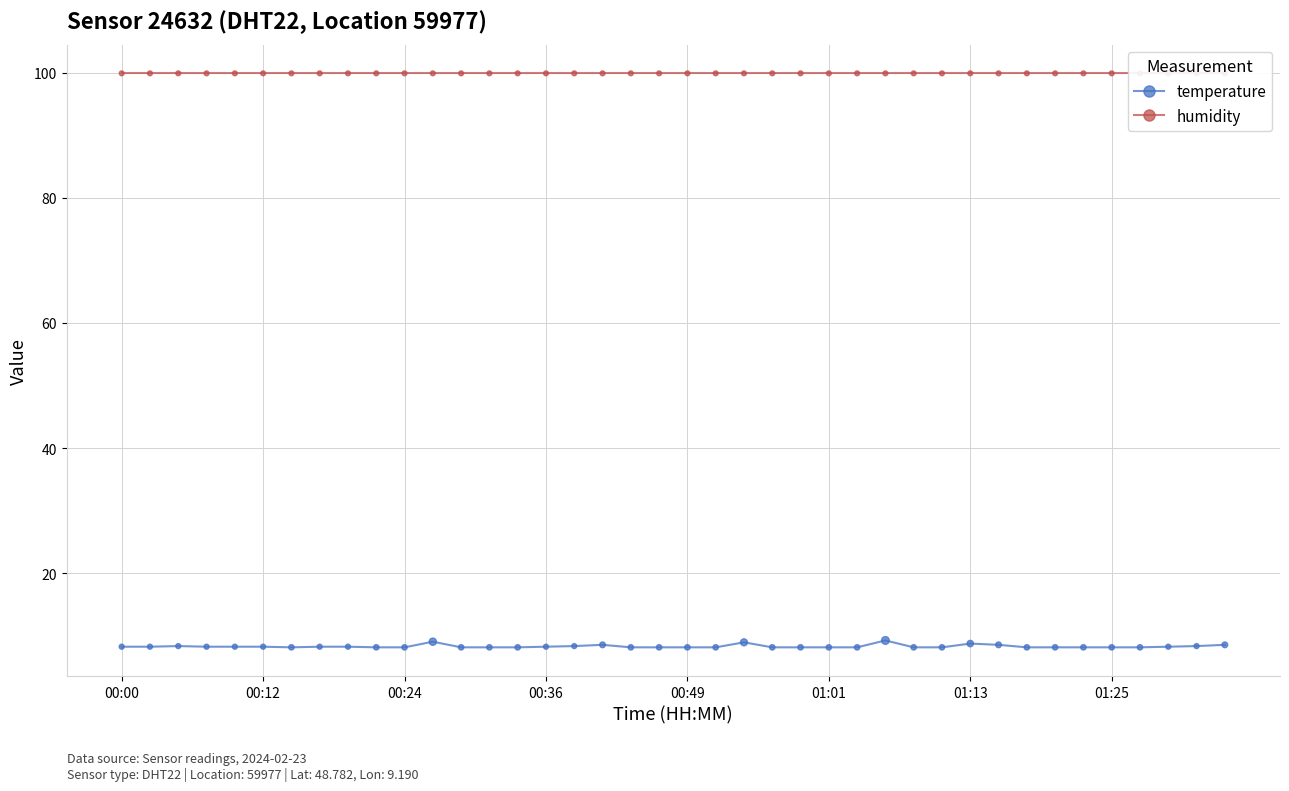

Which series has the largest total across all categories?

humidity